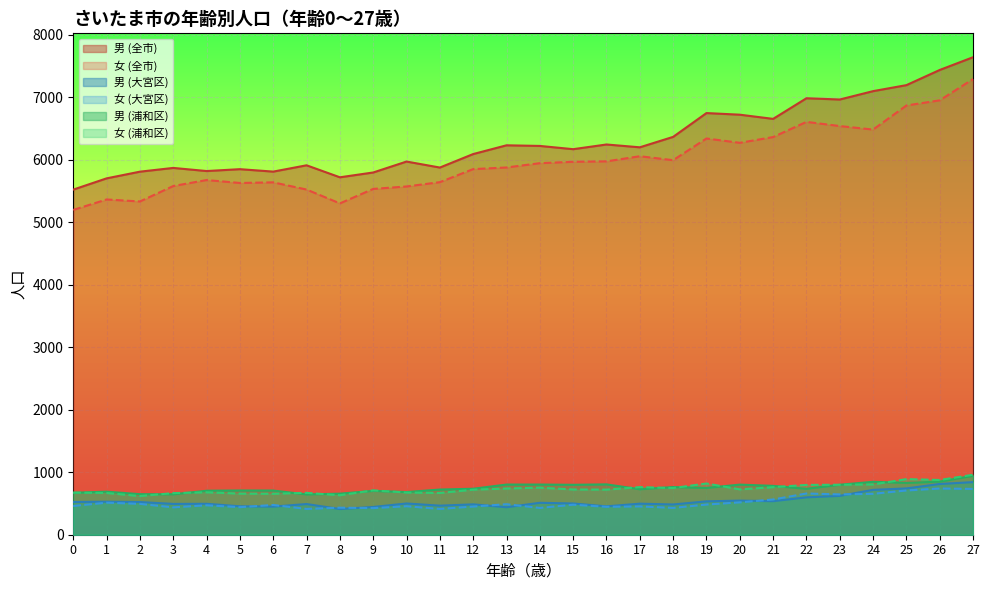

Reading left to right, transcribe all the data shown in this chart.

男 (全市): 0=5524	1=5704	2=5811	3=5871	4=5821	5=5851	6=5812	7=5913	8=5721	9=5798	10=5973	11=5877	12=6093	13=6233	14=6223	15=6171	16=6246	17=6201	18=6368	19=6749	20=6723	21=6656	22=6986	23=6966	24=7100	25=7196	26=7439	27=7643
女 (全市): 0=5199	1=5366	2=5334	3=5581	4=5677	5=5630	6=5640	7=5525	8=5303	9=5535	10=5574	11=5643	12=5852	13=5878	14=5947	15=5969	16=5976	17=6058	18=5995	19=6342	20=6273	21=6365	22=6608	23=6541	24=6485	25=6870	26=6953	27=7294
男 (大宮区): 0=524	1=528	2=523	3=493	4=495	5=455	6=450	7=491	8=411	9=444	10=500	11=465	12=486	13=440	14=511	15=500	16=454	17=497	18=484	19=534	20=546	21=537	22=598	23=622	24=718	25=741	26=812	27=842
女 (大宮区): 0=460	1=513	2=494	3=438	4=471	5=441	6=476	7=413	8=433	9=426	10=456	11=413	12=451	13=488	14=429	15=480	16=447	17=453	18=429	19=483	20=518	21=564	22=660	23=645	24=655	25=708	26=740	27=733
男 (浦和区): 0=672	1=689	2=649	3=647	4=704	5=708	6=707	7=645	8=657	9=702	10=683	11=723	12=736	13=803	14=803	15=799	16=806	17=728	18=763	19=749	20=802	21=782	22=735	23=800	24=847	25=830	26=850	27=943
女 (浦和区): 0=674	1=668	2=619	3=666	4=679	5=658	6=656	7=670	8=632	9=710	10=675	11=668	12=721	13=740	14=753	15=724	16=722	17=762	18=747	19=820	20=726	21=761	22=797	23=800	24=805	25=890	26=876	27=960